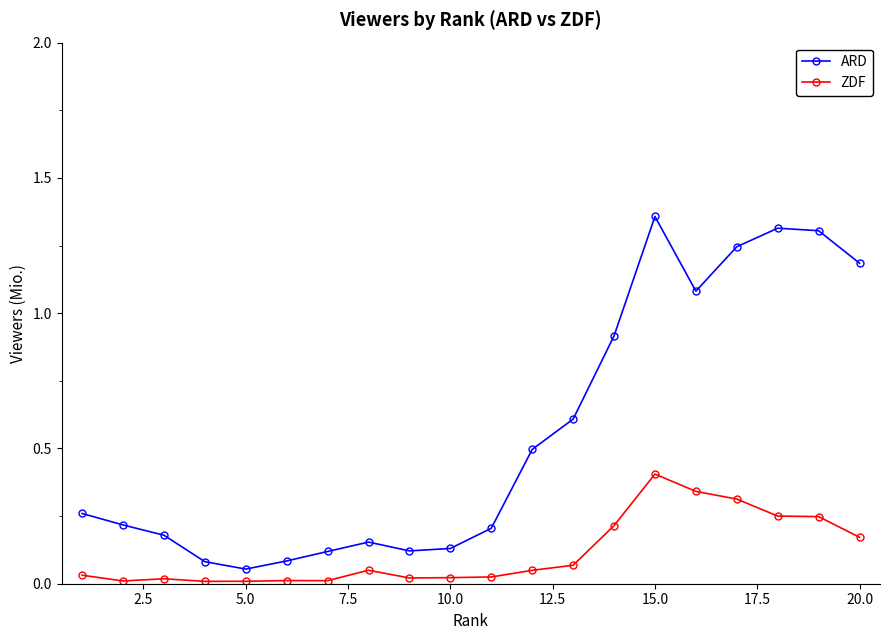

True or false: ZDF and ARD cross at least once.

False